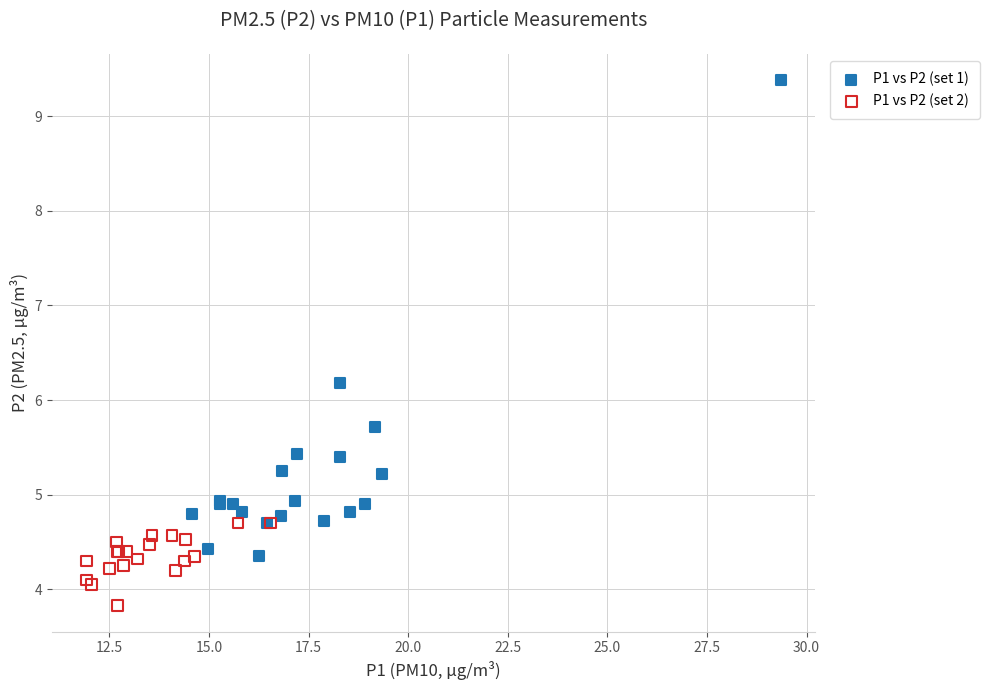

Which series has the widest spread of Y values?

P1 vs P2 (set 1)